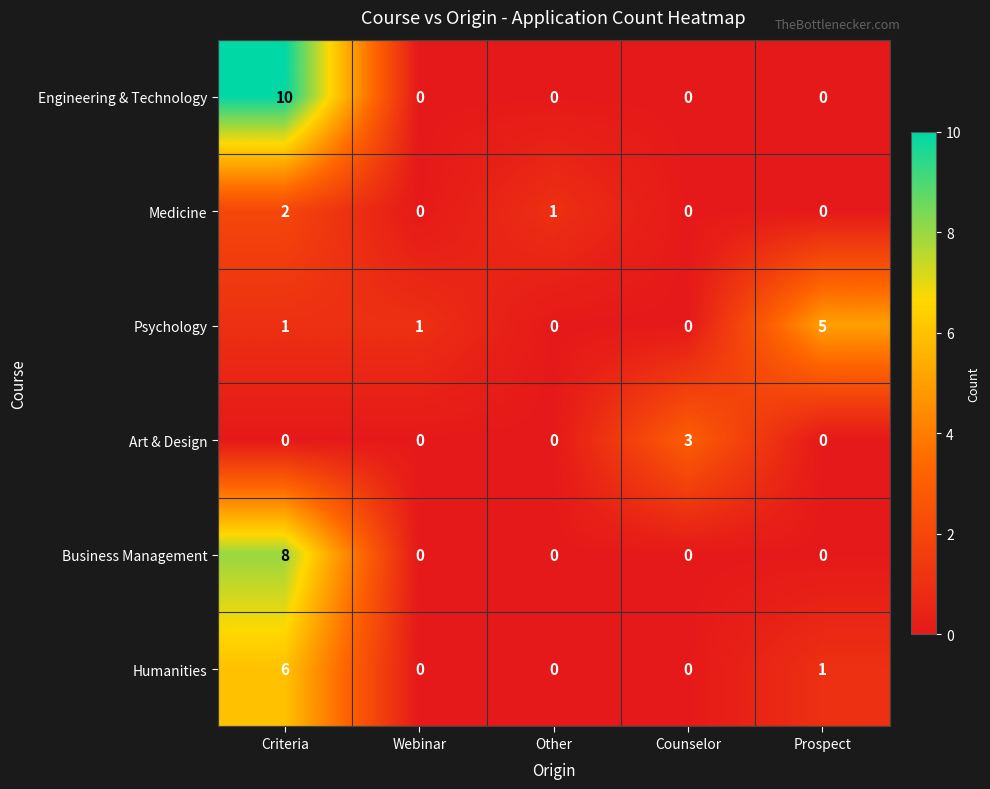

At which category is the sum across all series the highest?

Criteria